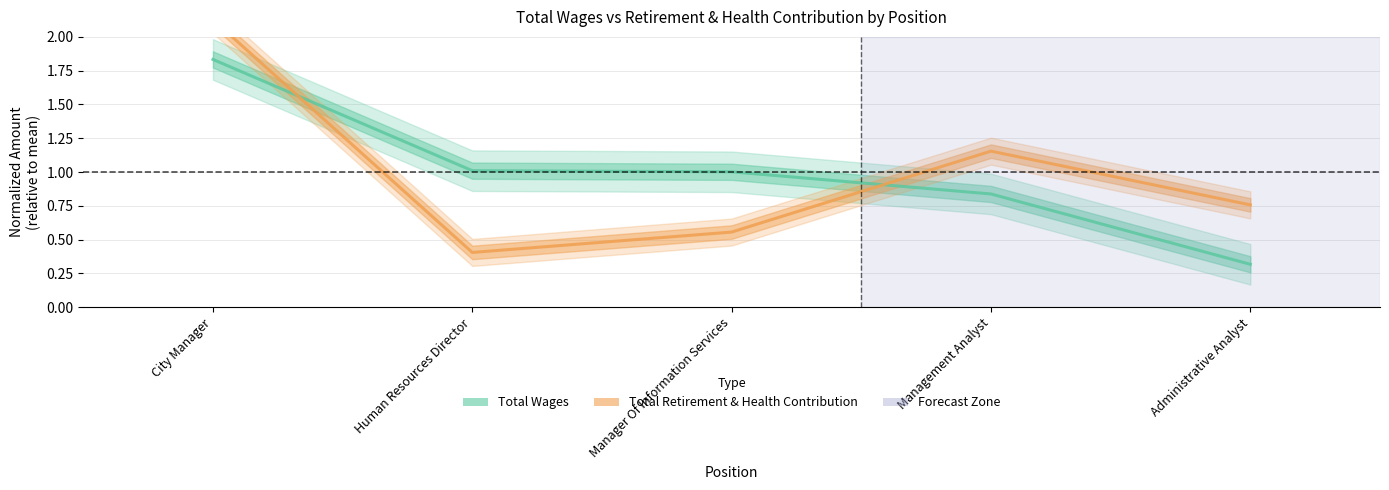

How many data points in Total Wages (Estimate) are less than 1?

2